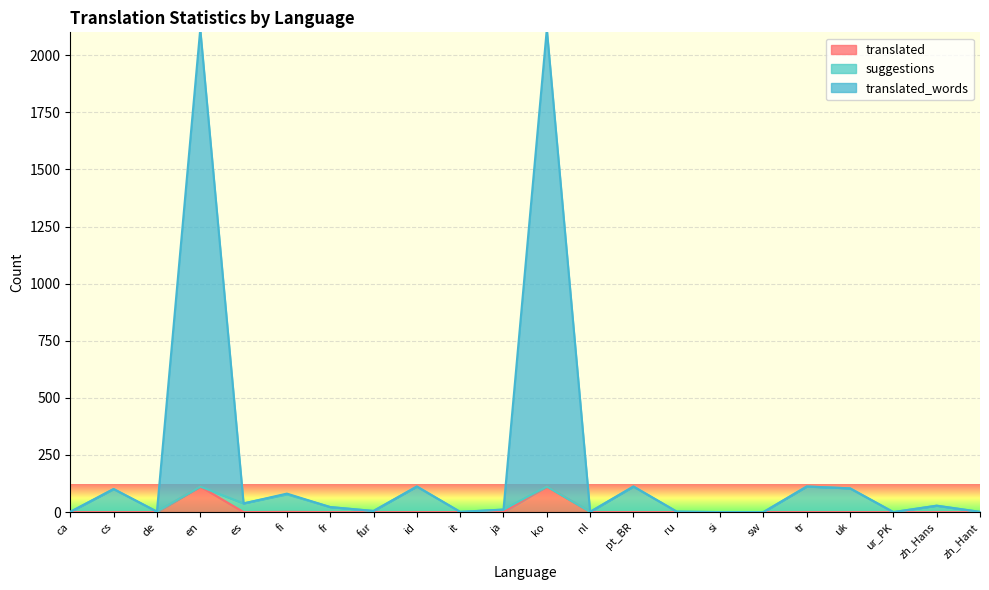

What are all the series names shown in the legend?

translated, suggestions, translated_words